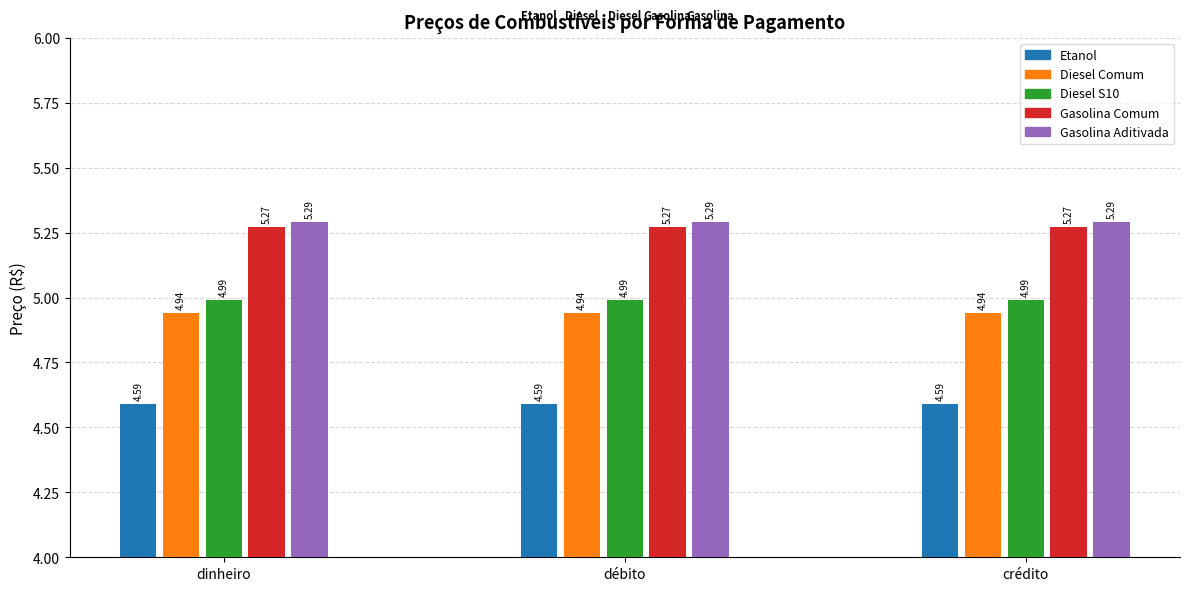

The value of Gasolina Comum at crédito is 2.0. True or false?

False